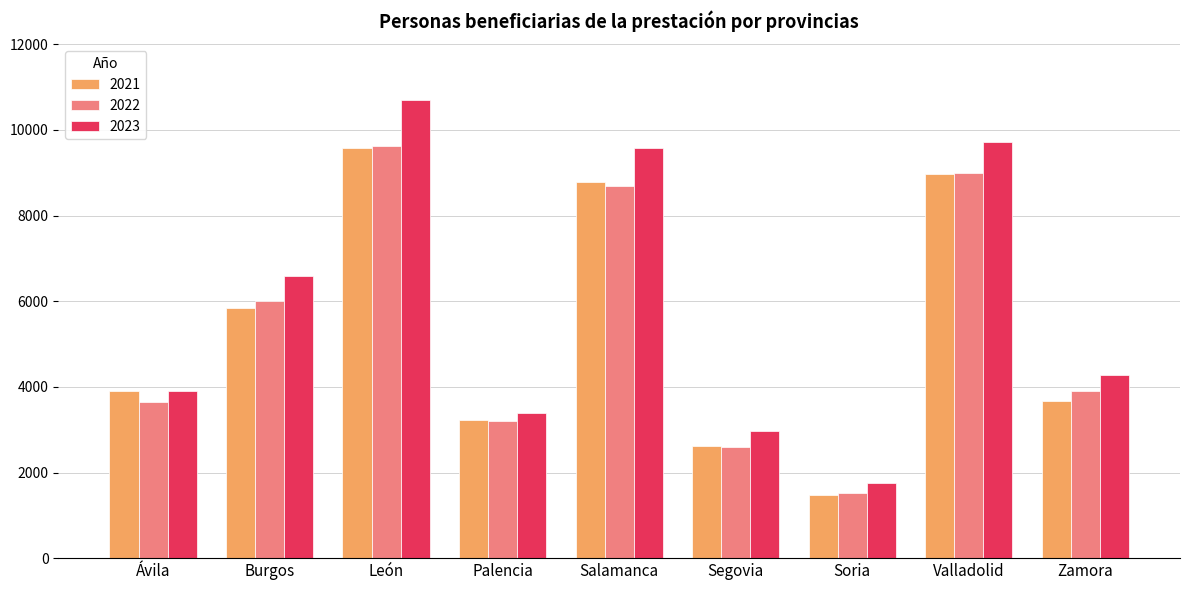

At which label is 2021 closest to 5520?

Burgos